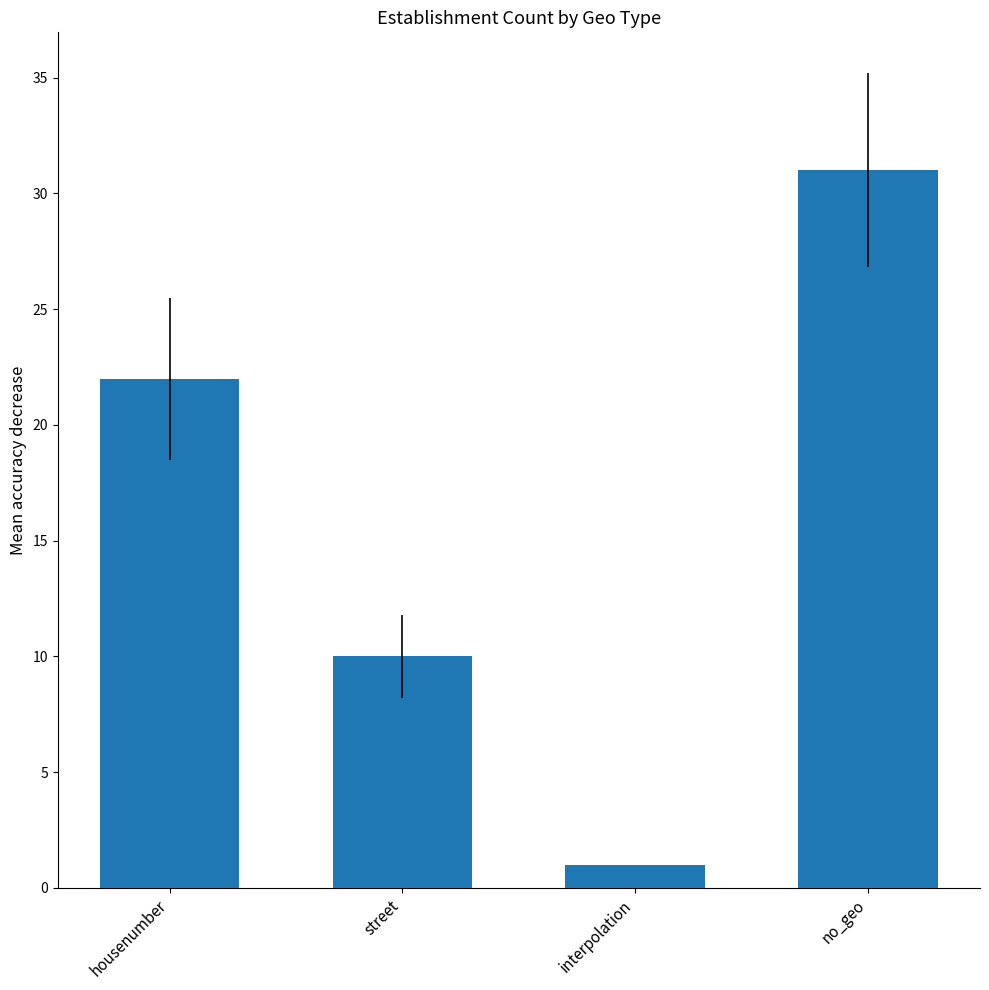

The value at street is 10. True or false?

True